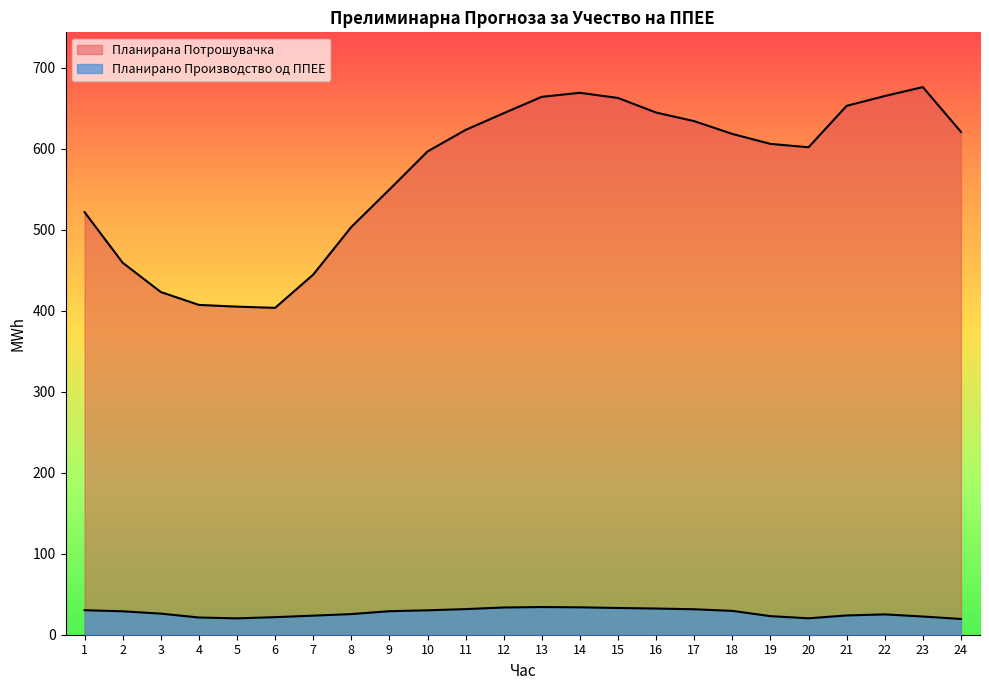

Which has a higher value, 15 or 11?

15